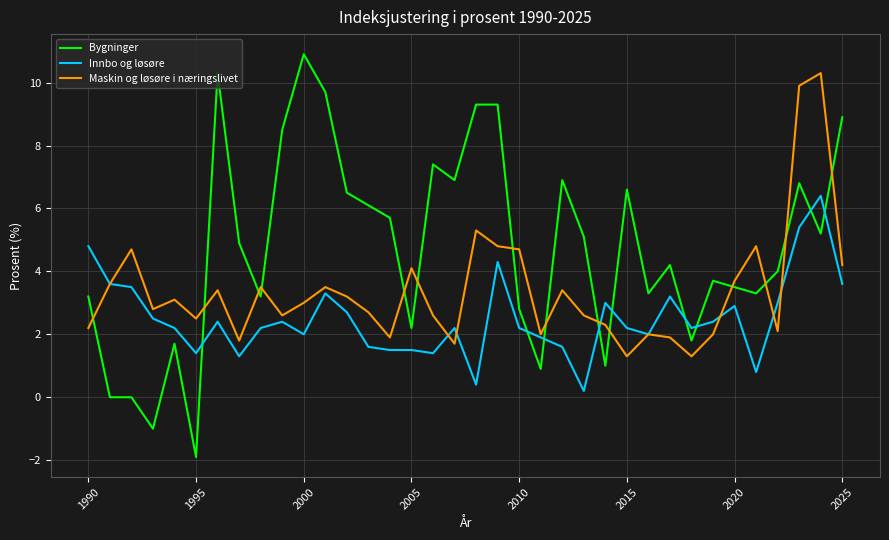

True or false: Maskin og løsøre i næringslivet and Bygninger intersect in this chart.

True